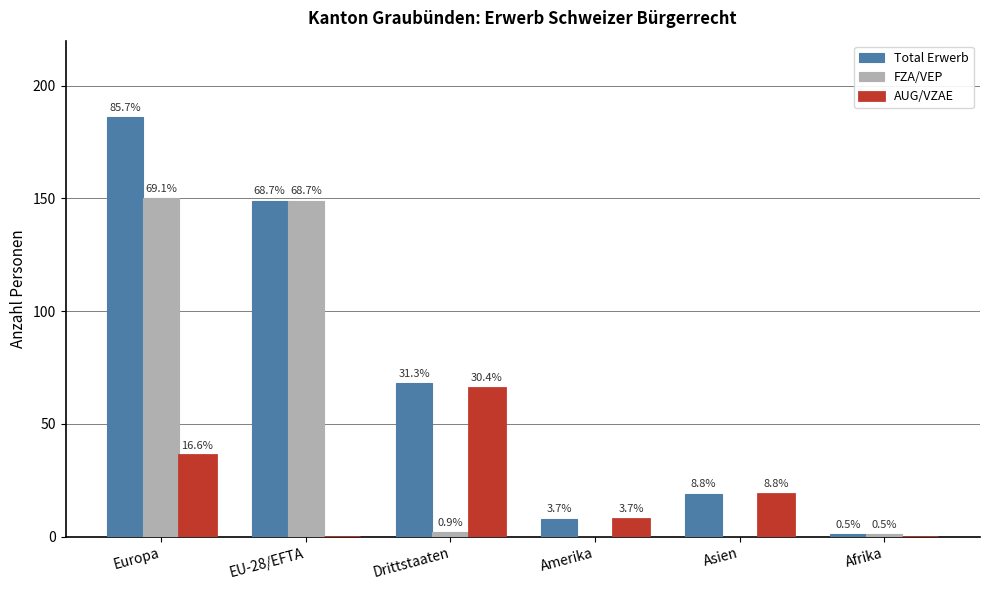

Which label corresponds to the largest value in the chart?

Europa